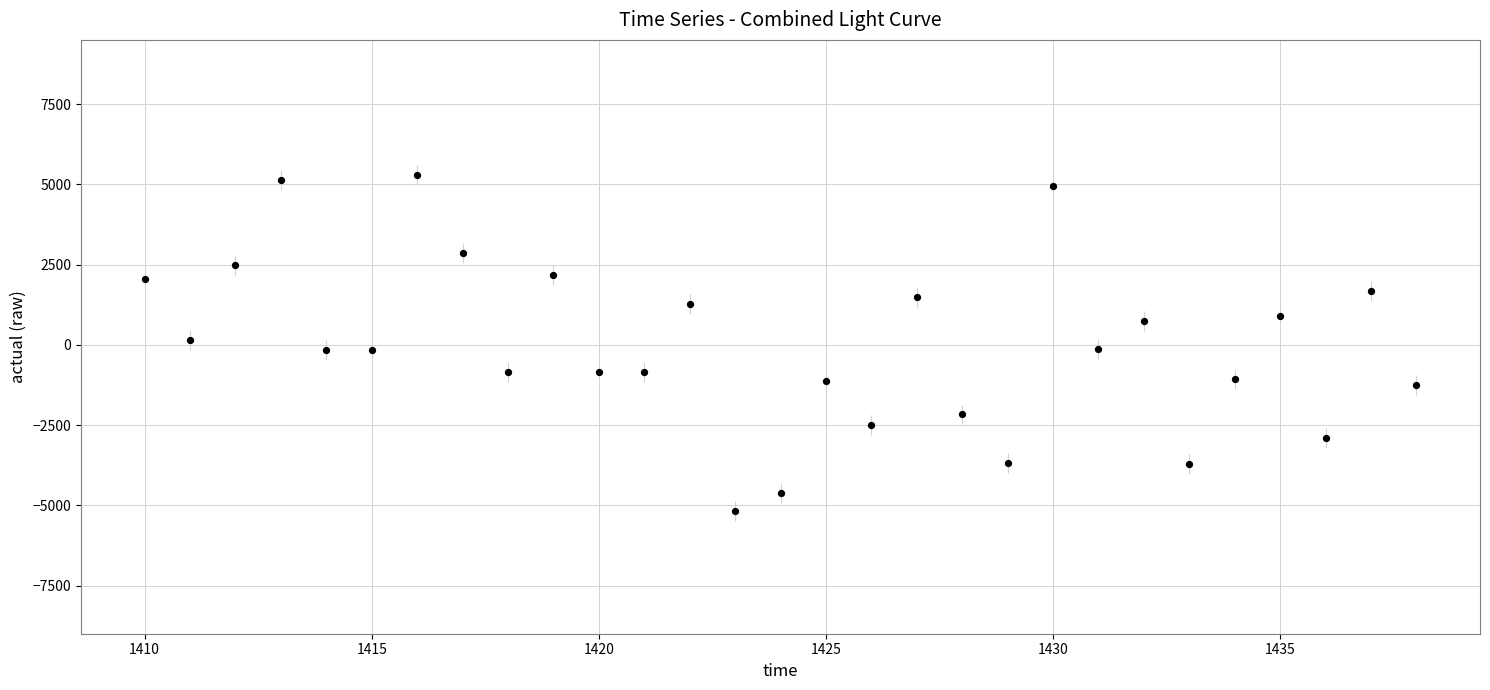

What is the range of Y values (max minus min)?

10477.5